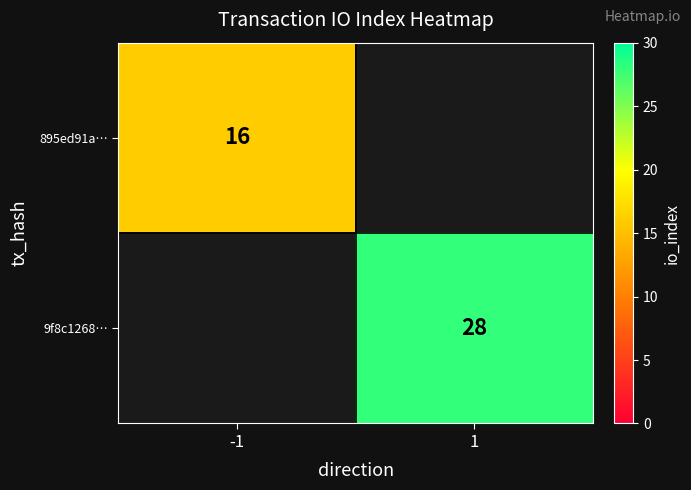

The 895ed91a… series shows 9 at -1. True or false?

False